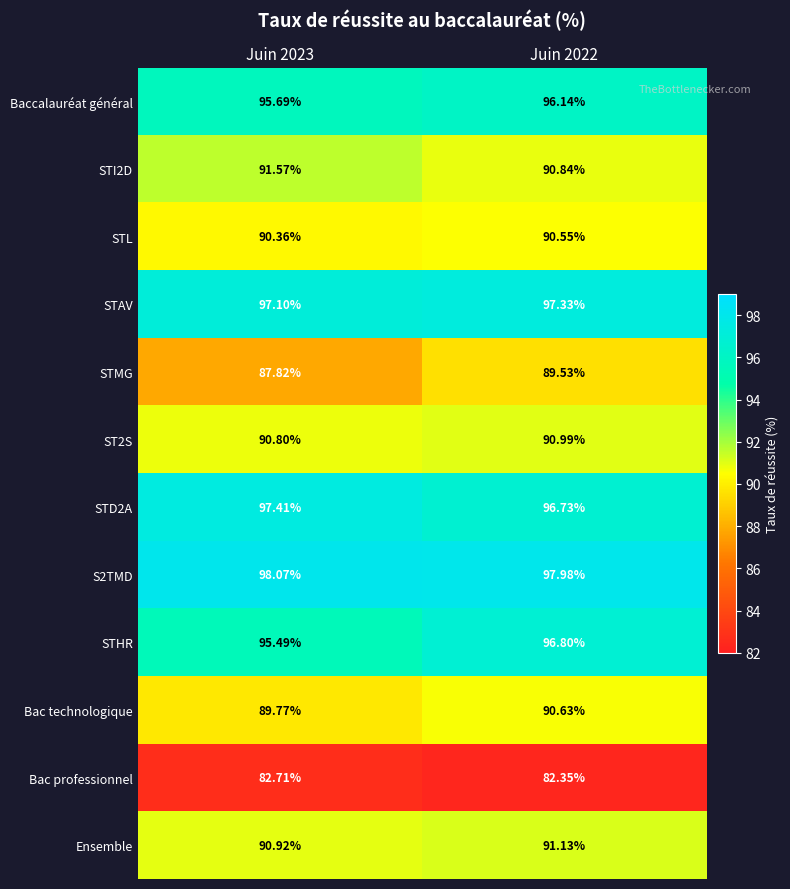

Is the value of STI2D at Juin 2023 greater than the value of STMG at Juin 2022?

Yes